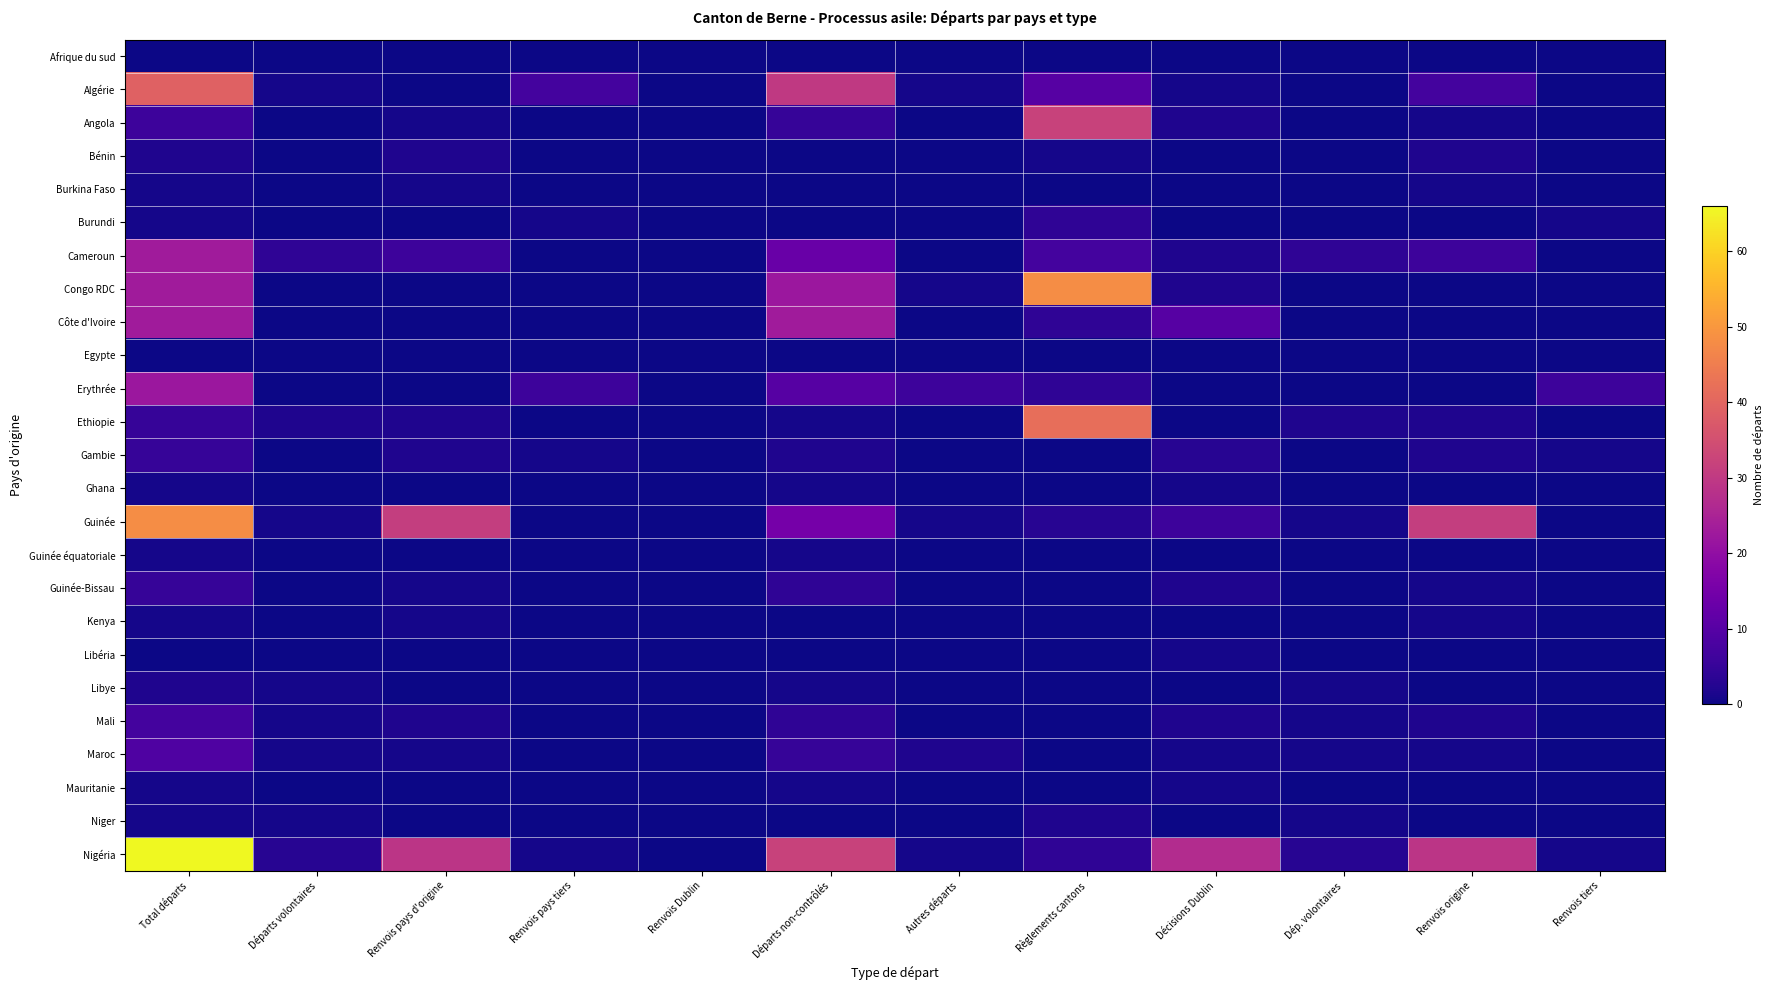

Which has a higher value, Renvois pays d'origine or Renvois Dublin?

Renvois pays d'origine